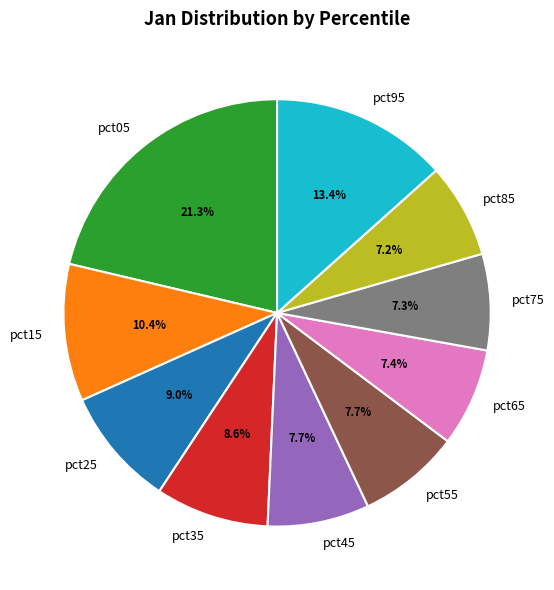

To the nearest percent, what is the combined percentage of pct35 and pct95?

22%